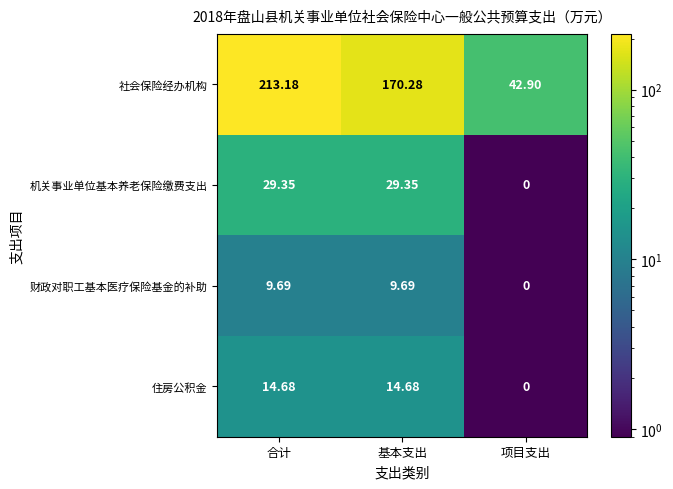

What is the difference between the highest and lowest values at 项目支出?

42.9